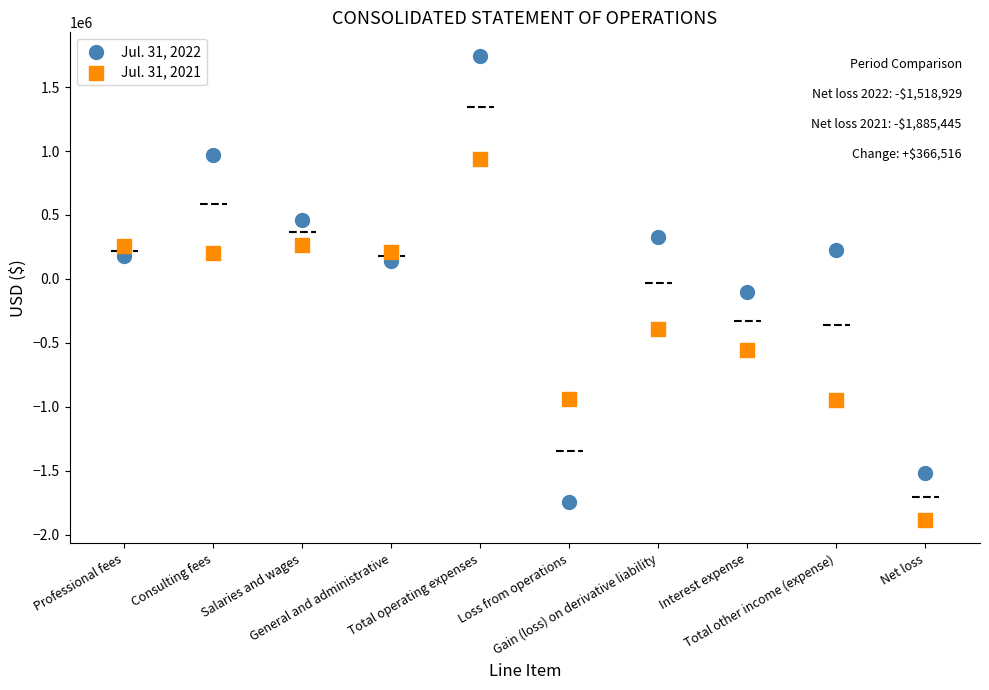

What are all the series names shown in the legend?

Jul. 31, 2022, Jul. 31, 2021